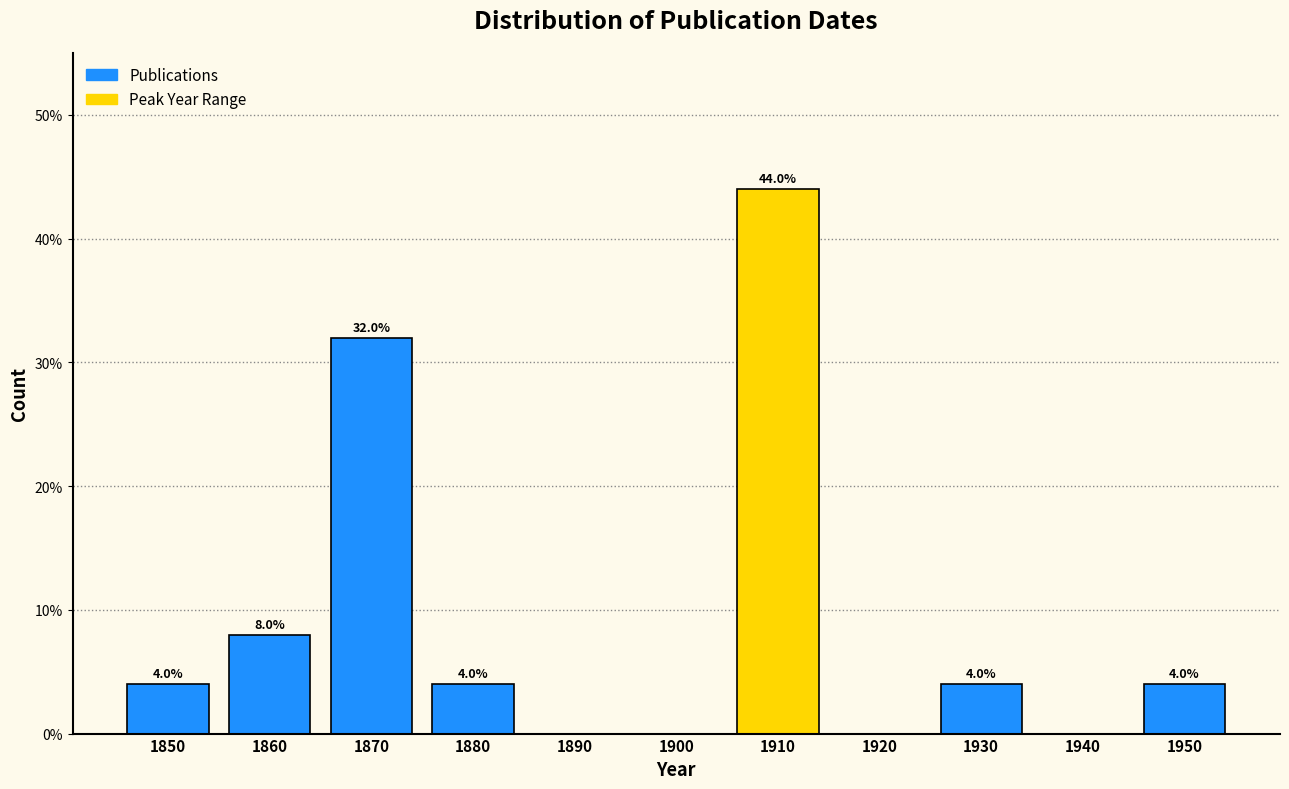

Reading left to right, transcribe all the data shown in this chart.

1850=4	1860=8	1870=32	1880=4	1890=0	1900=0	1910=44	1920=0	1930=4	1940=0	1950=4